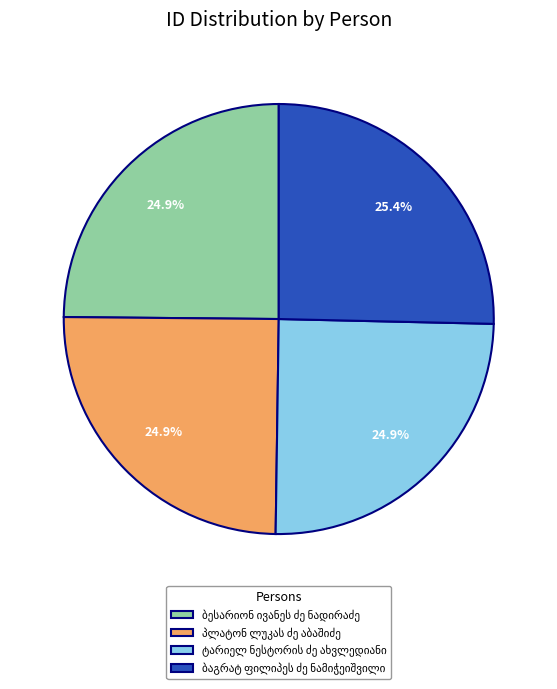

Count the number of slices in the pie.

4